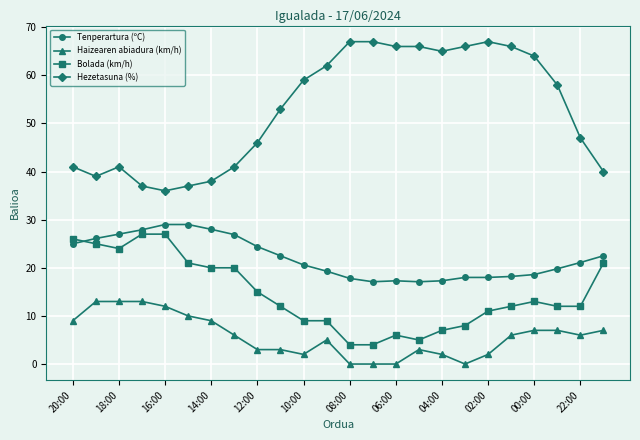

What is the lowest value of the Hezetasuna (%) series?

36.0